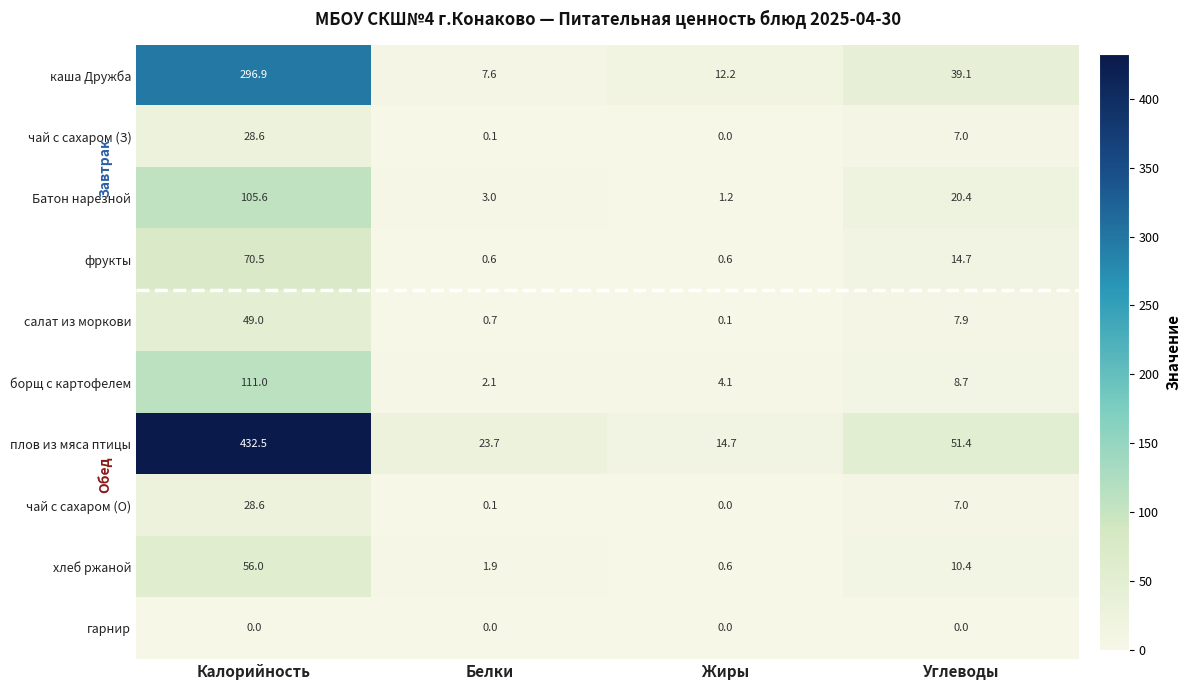

At which category is the sum across all series the highest?

Калорийность